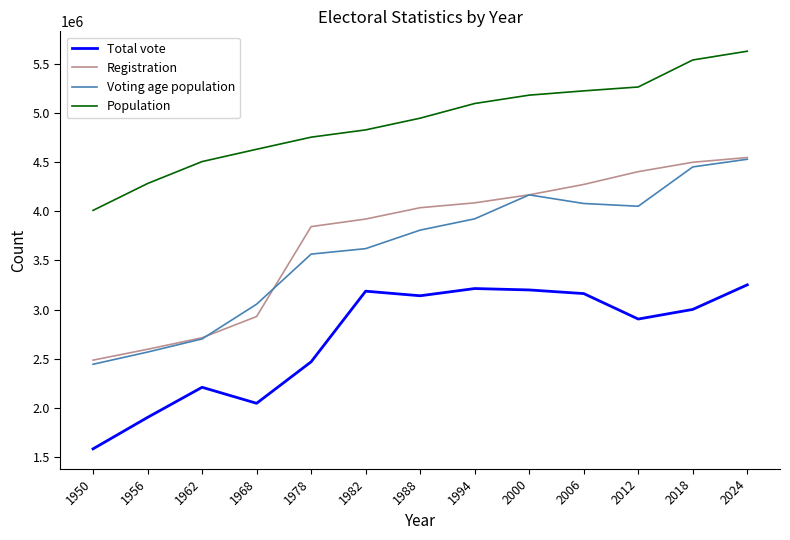

What is the average value of the Registration series?

3731075